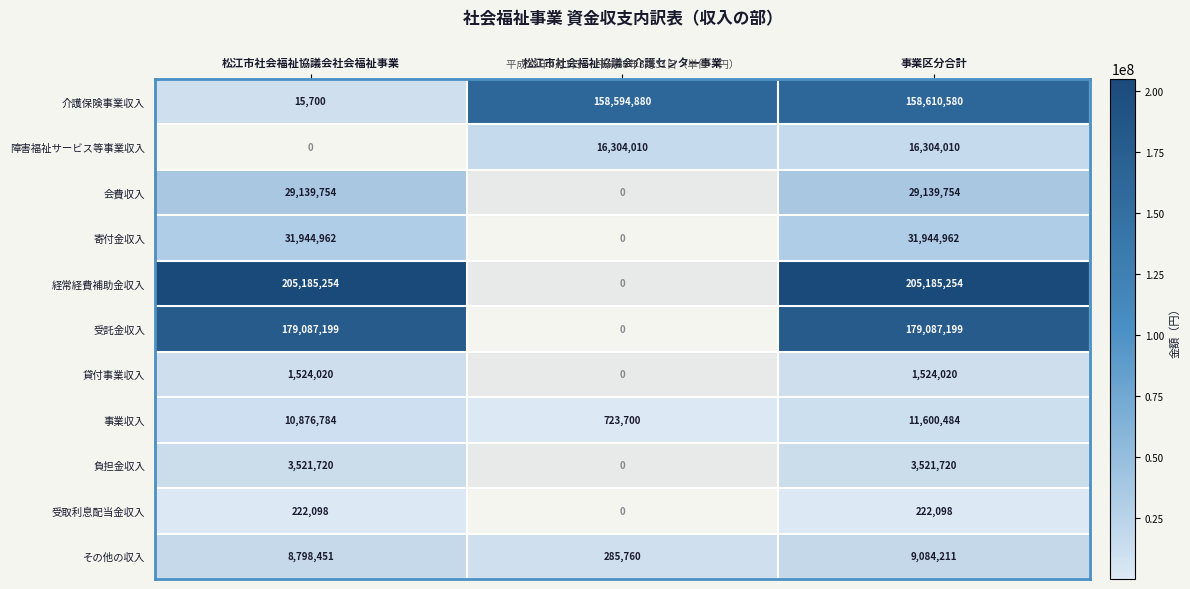

Is the value of その他の収入 at 松江市社会福祉協議会社会福祉事業 greater than the value of 障害福祉サービス等事業収入 at 松江市社会福祉協議会介護センター事業?

No